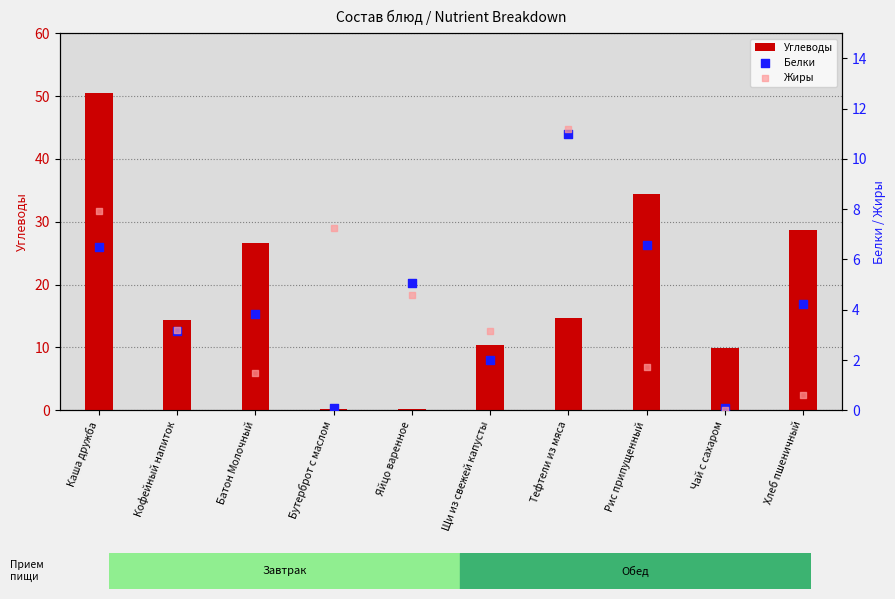

What are all the series names shown in the legend?

Углеводы, Белки, Жиры